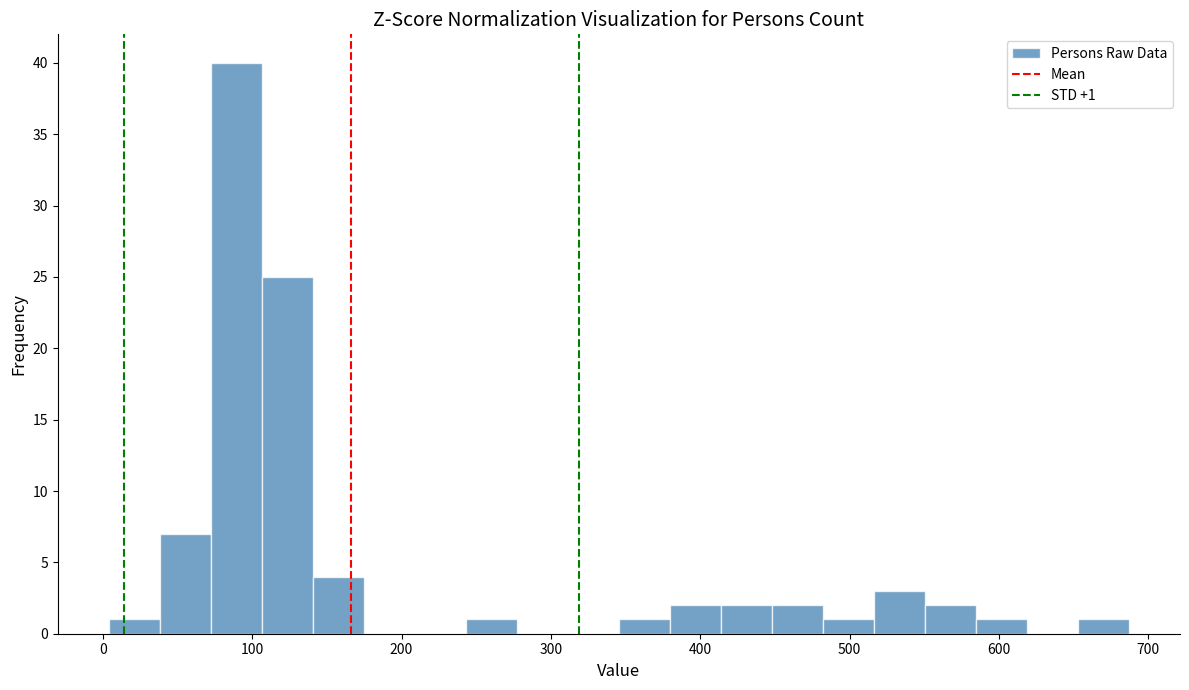

Around what value on the x-axis is the tallest bar? Give the approximate position of its centre, as read against the axis.

90